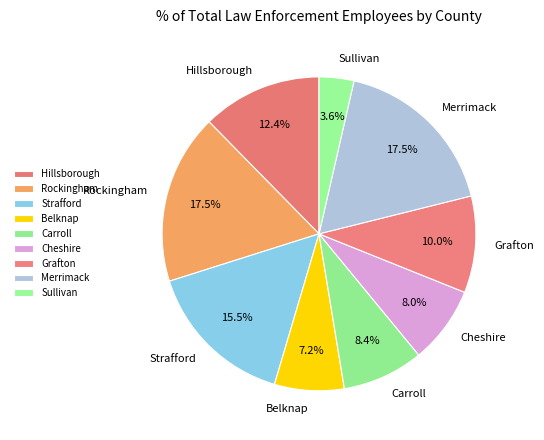

To the nearest percent, what is the combined percentage of Cheshire and Carroll?

16%